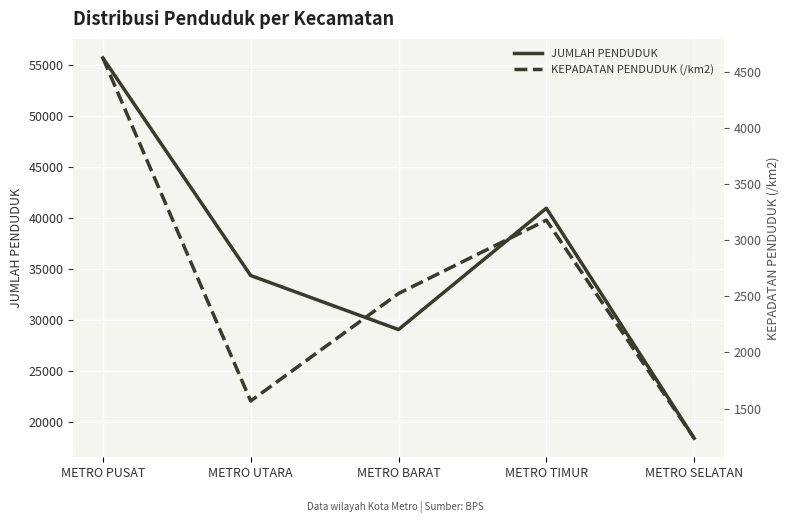

True or false: KEPADATAN PENDUDUK (/km2) has a value of 2525 at METRO BARAT.

True